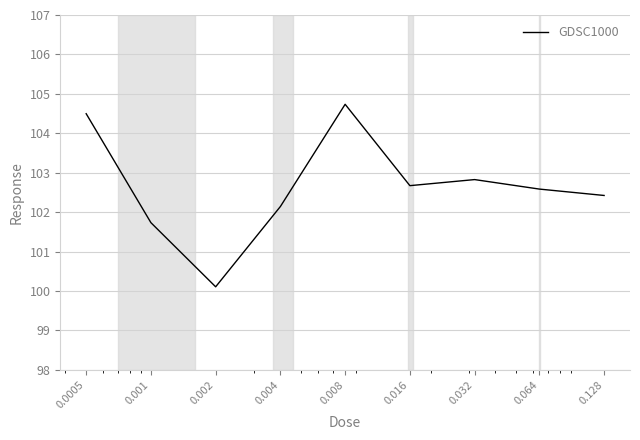

What is the difference between the maximum and minimum values?

4.6